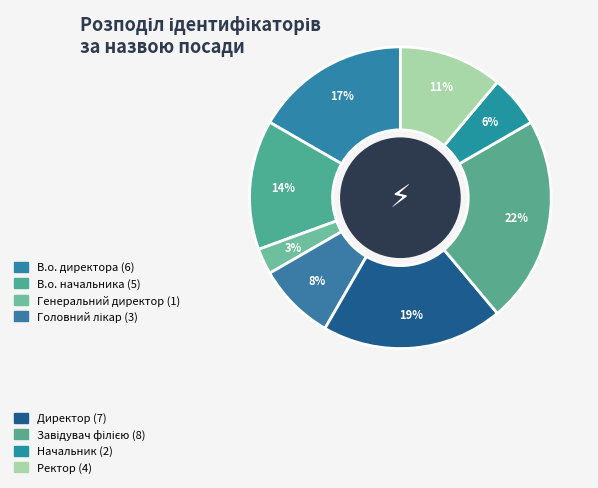

Count the number of slices in the pie.

8